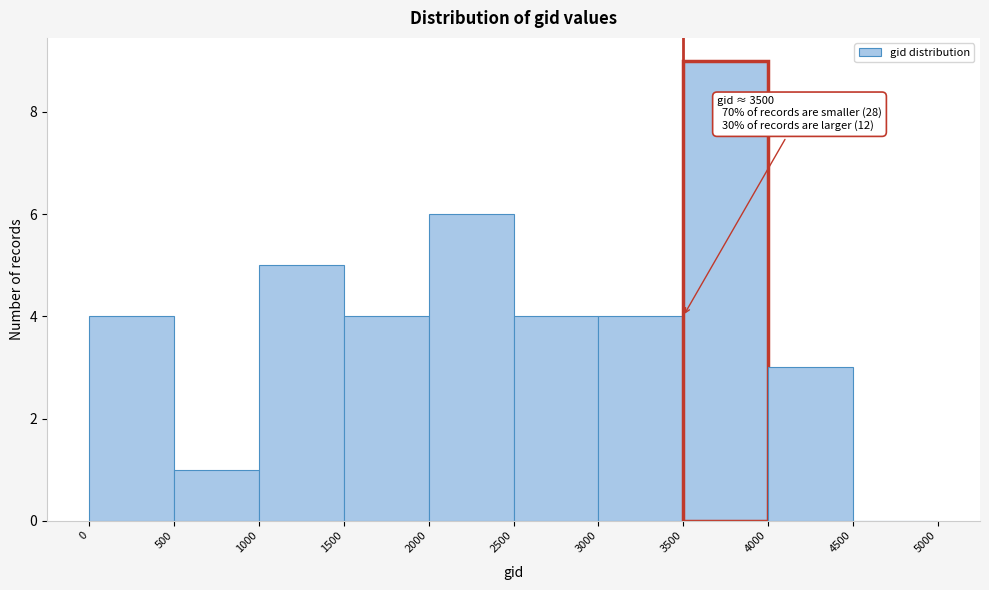

Over which range of the x-axis is the bar tallest?

3500 to 4000